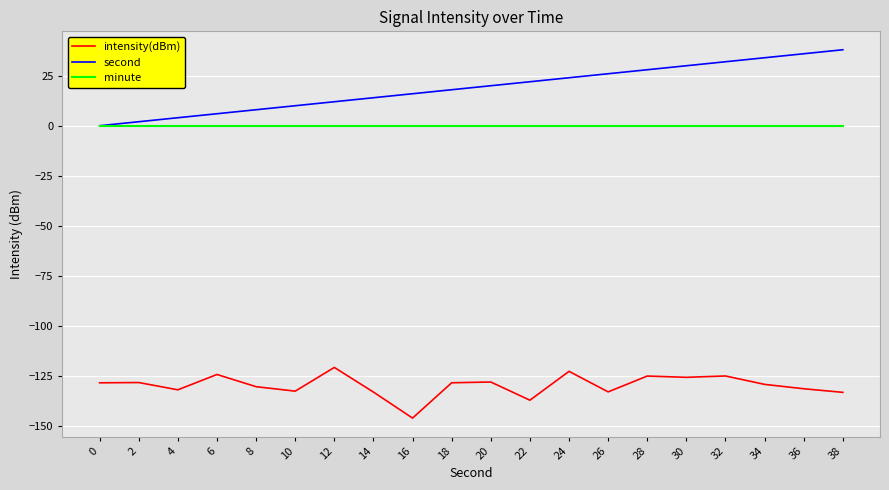

How many categories are shown in the chart?

20